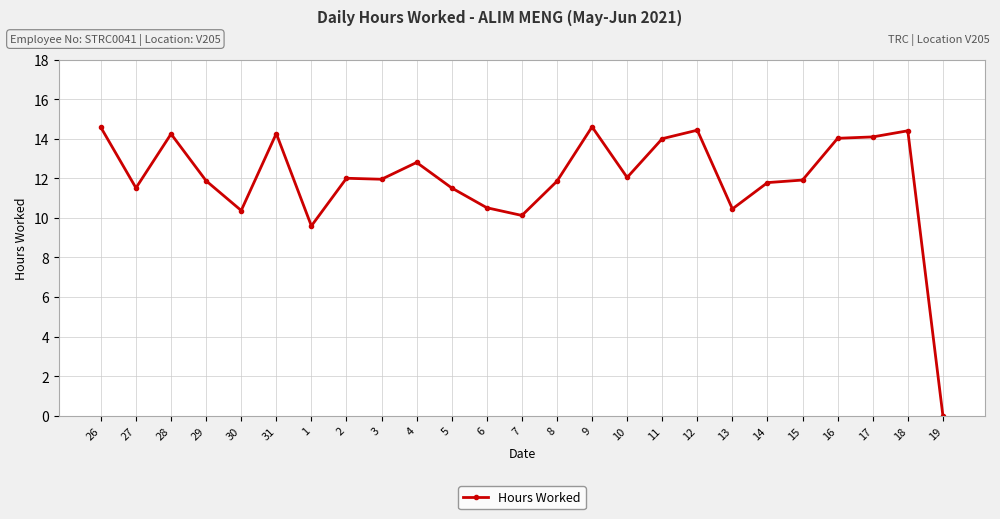

What is the greatest value displayed?

14.6